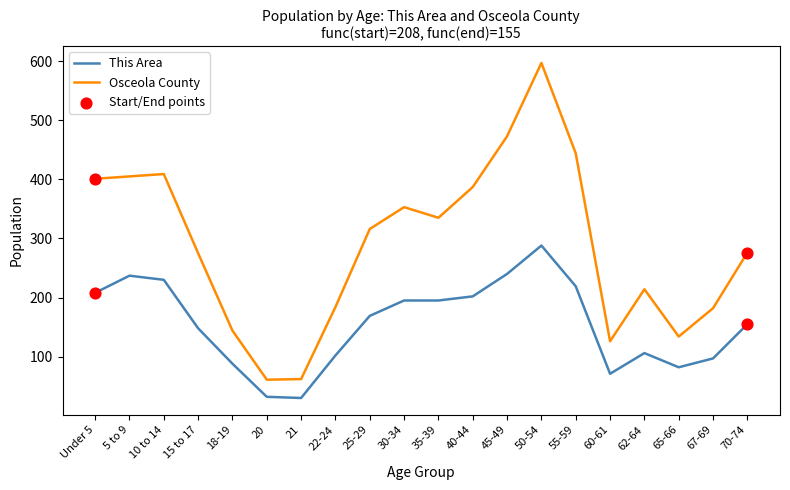

Which series changed the most between 10 to 14 and 22-24?

Osceola County